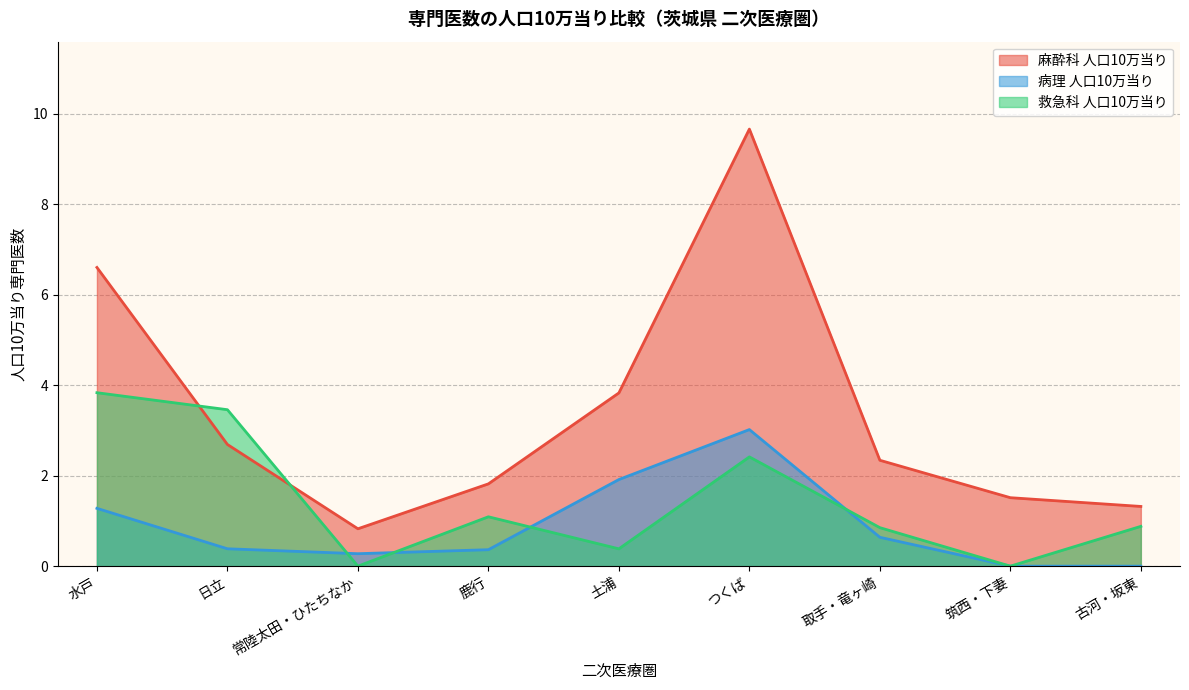

Which category has the lowest value in the 麻酔科人口10万当り series?

常陸太田・ひたちなか